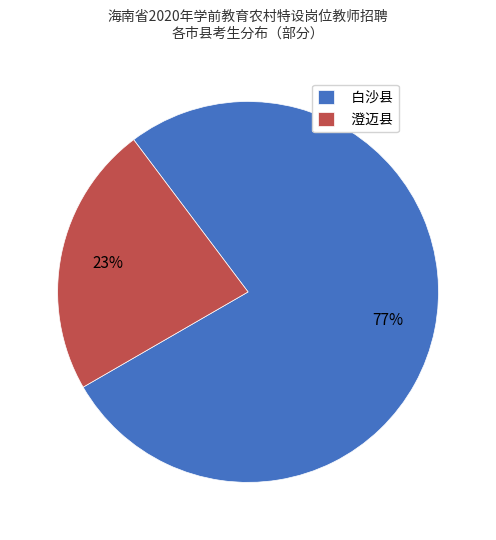

Is the sum of 白沙县 and 澄迈县 greater than half?

Yes